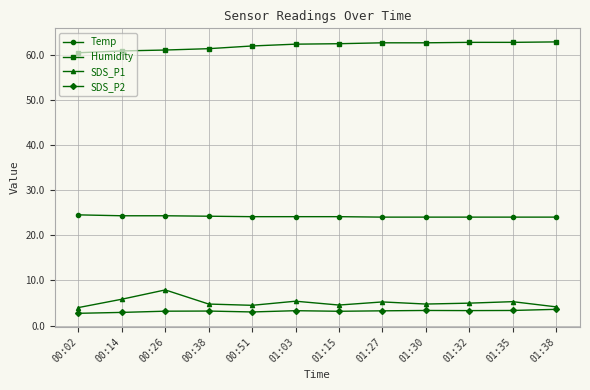

True or false: Humidity and SDS_P2 cross at least once.

False